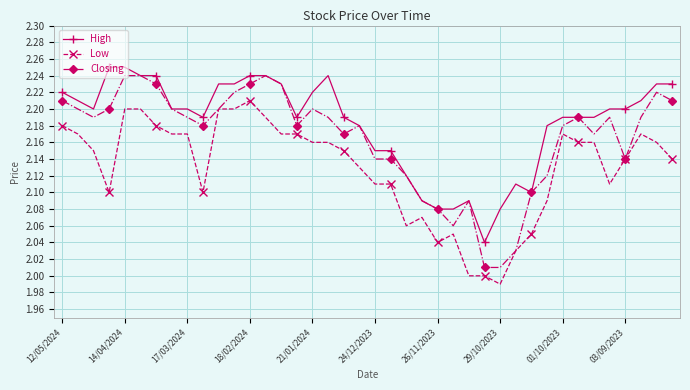

Which series has the largest total across all categories?

High